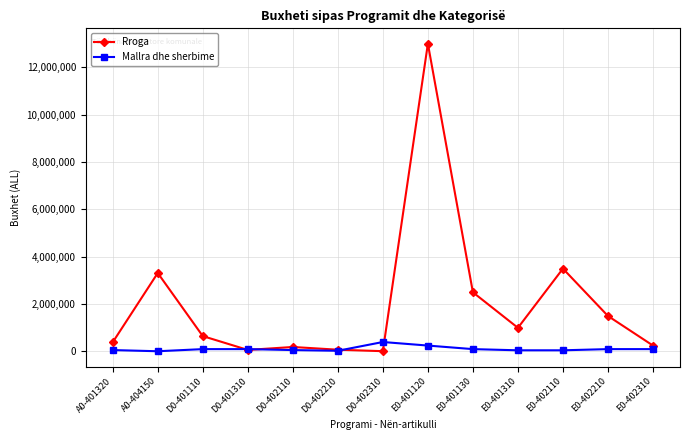

Which series has the widest spread of values?

Rroga